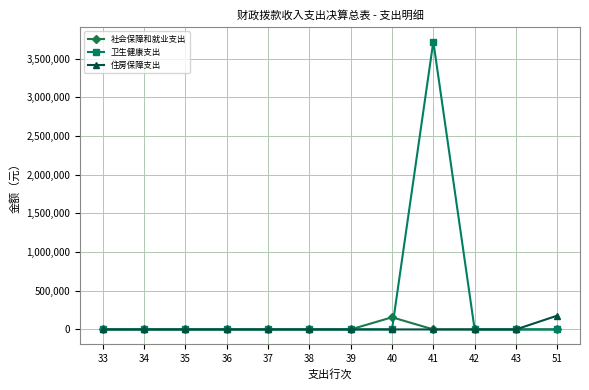

What is the highest value of the 住房保障支出 series?

178206.0